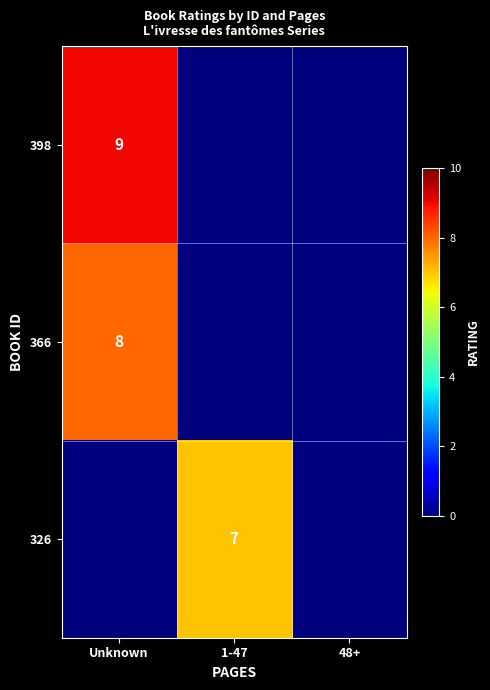

Rank the series by their average value, from lowest to highest.

326, 366, 398